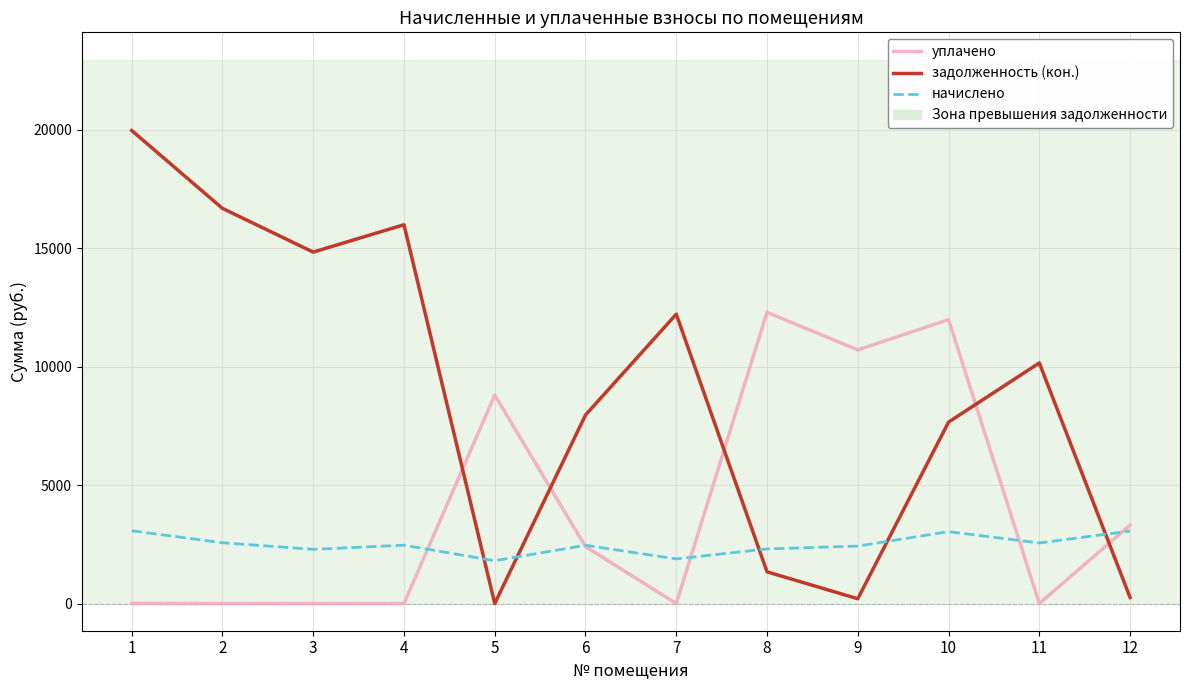

True or false: начислено has a value of 4825.0 at 12.

False